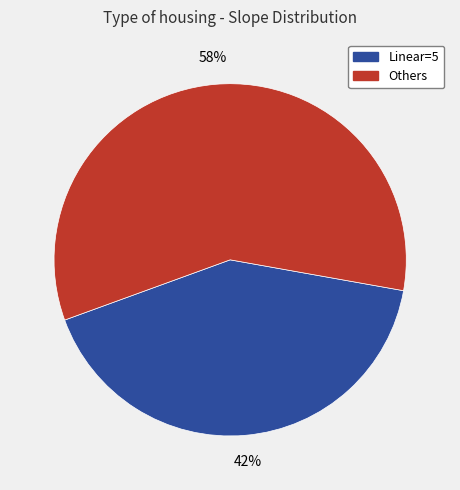

The Linear=5 slice represents 29% of the pie. True or false?

False